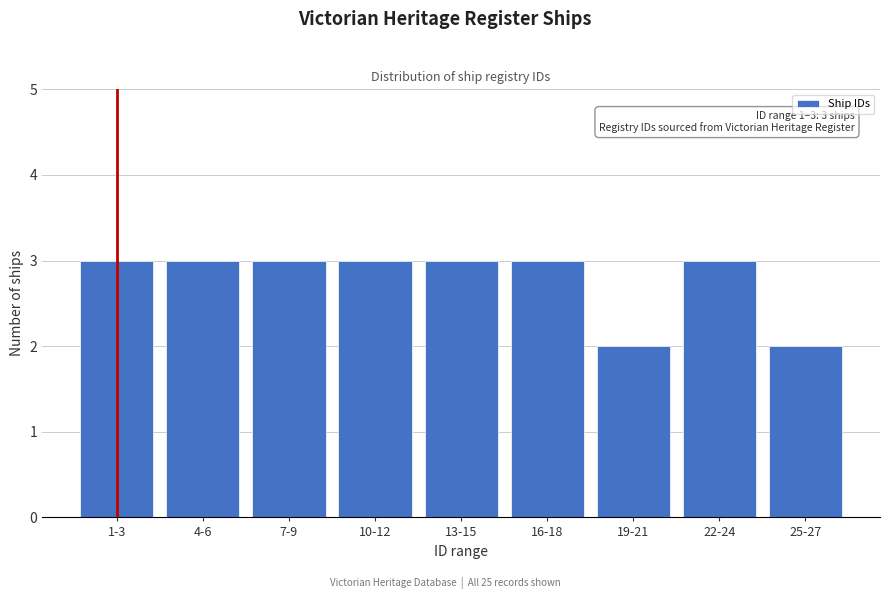

Reading left to right, extract all data points from this chart.

3	3	3	3	3	3	2	3	2